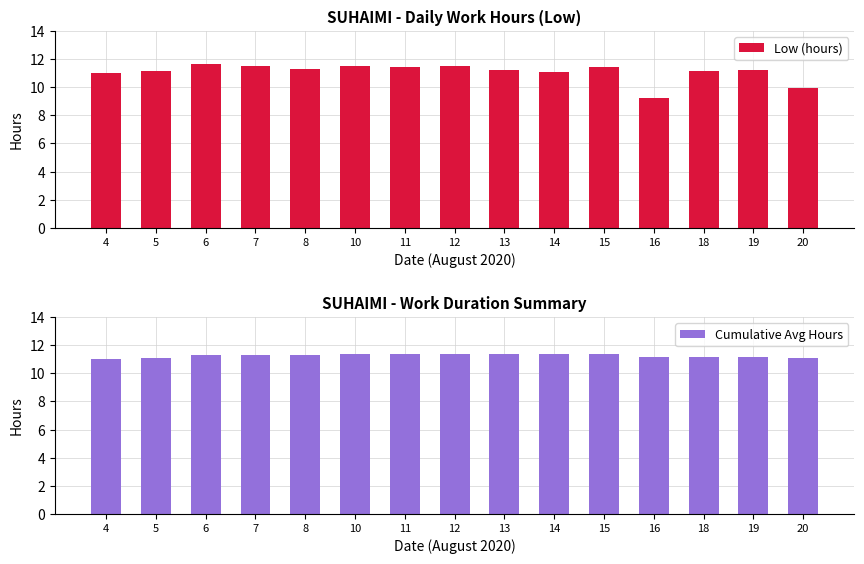

Which has a higher value, 15 or 19?

15